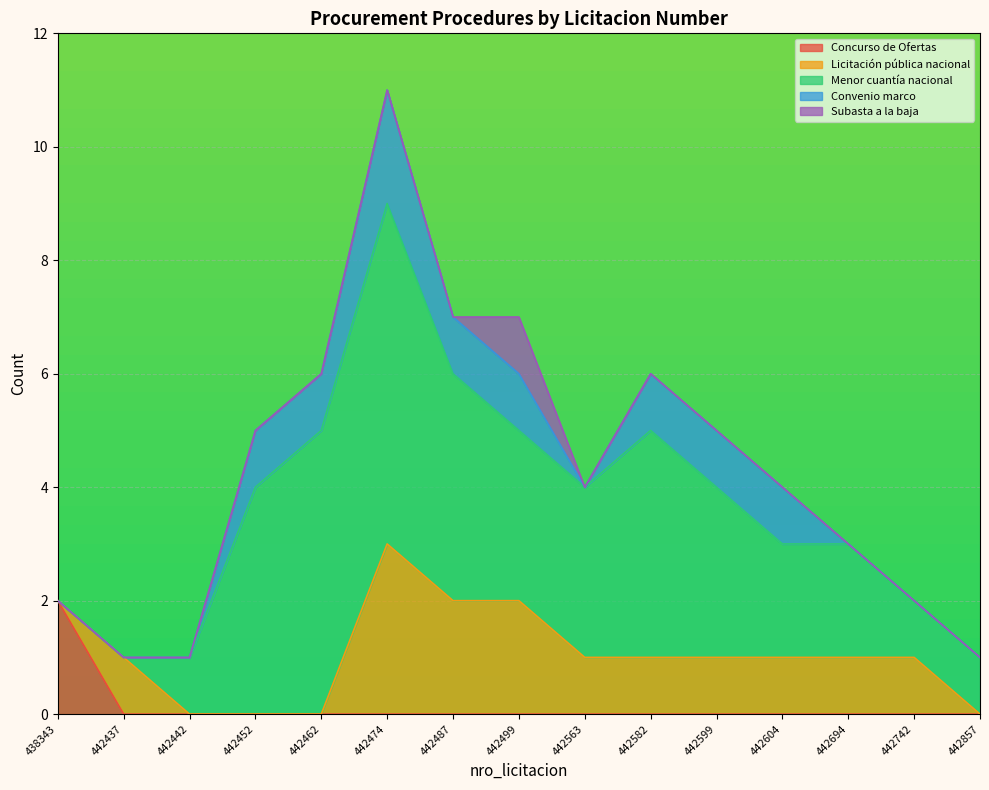

What is the value of the Menor cuantía nacional point at the 3rd from the left?

1